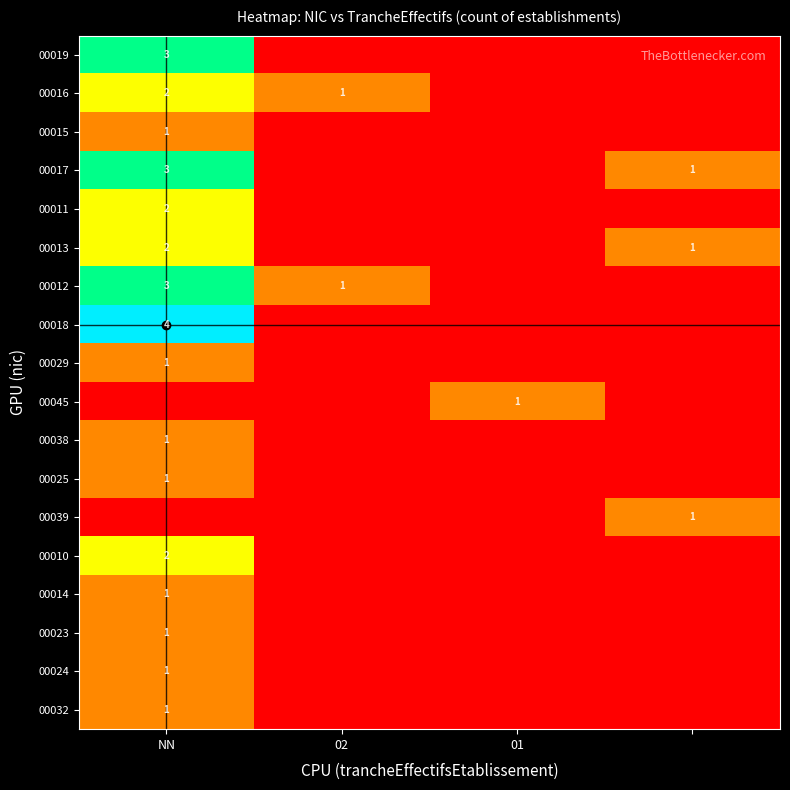

How many data points in 00018 are above 0?

1